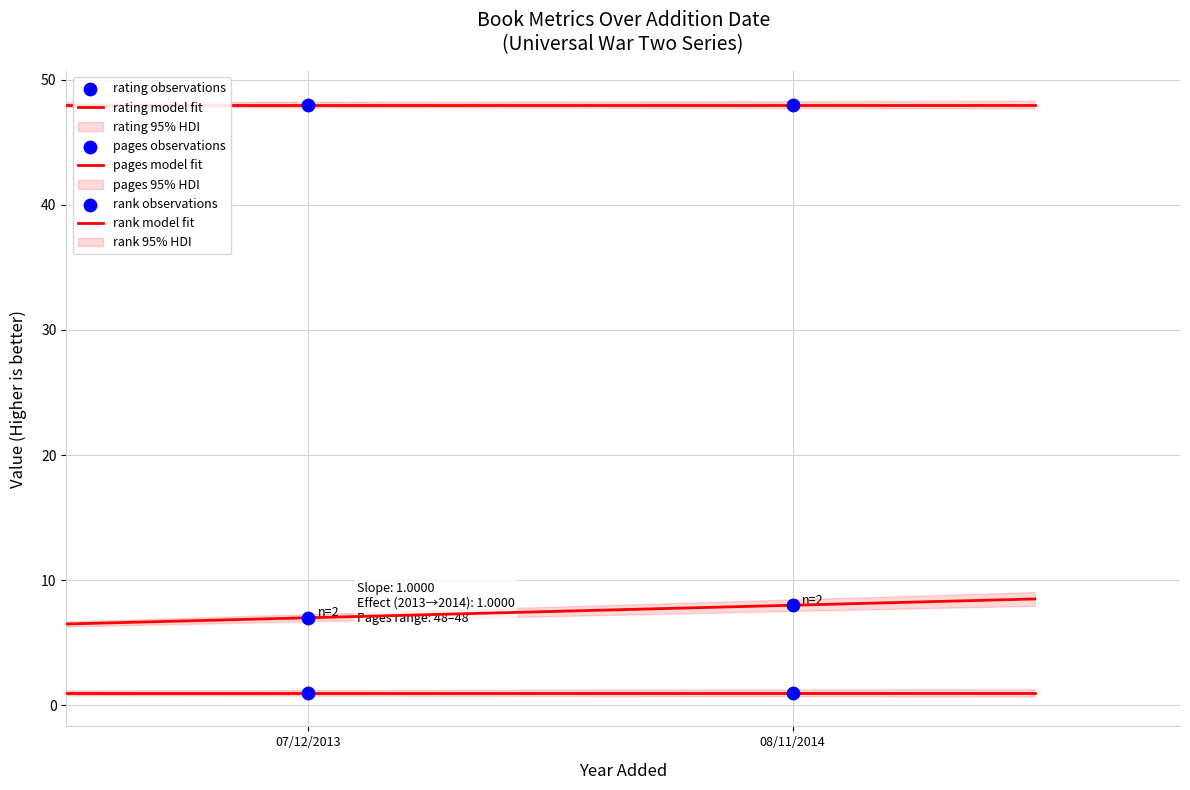

Which series reaches the maximum Y coordinate?

pages